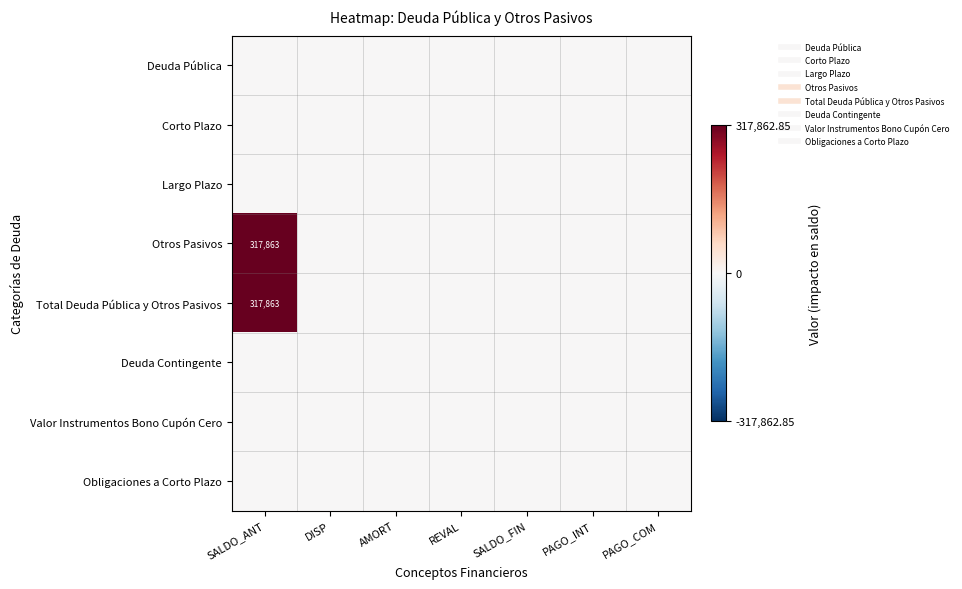

At which category does the chart reach its peak across all series?

SALDO_ANT